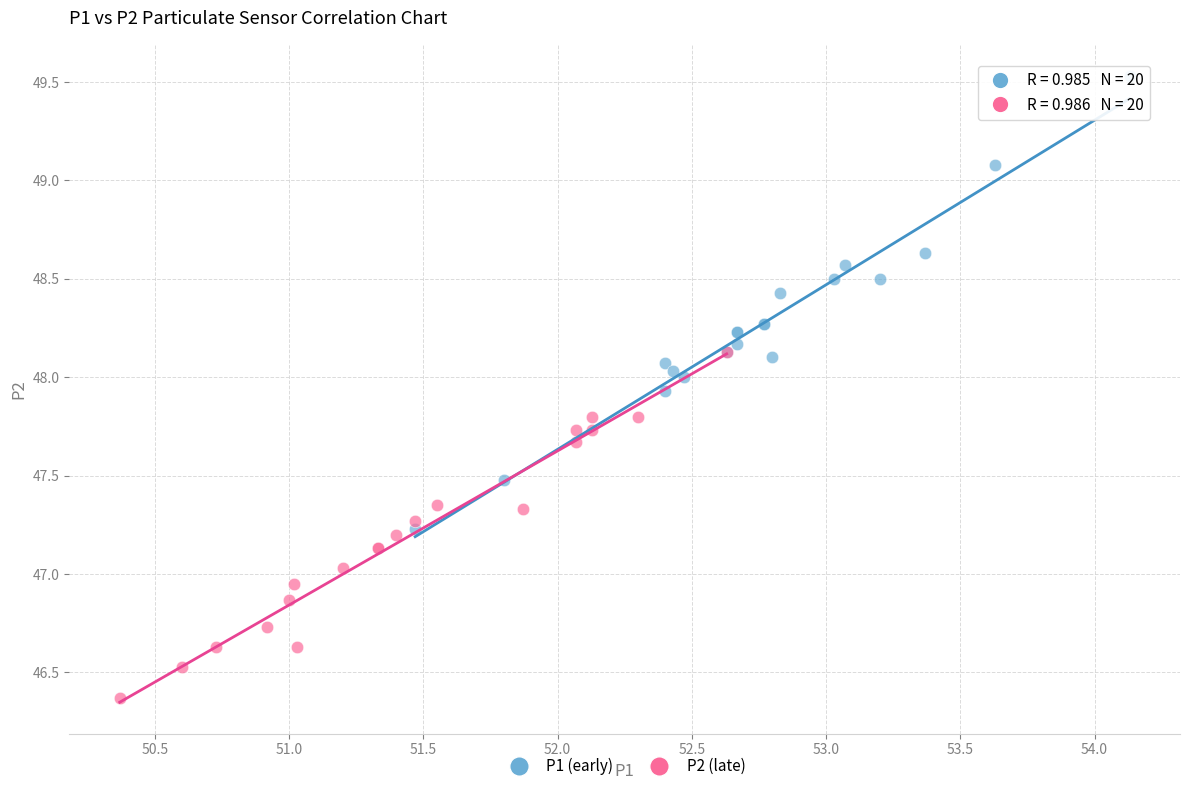

Which series reaches the maximum Y coordinate?

P1 (early)